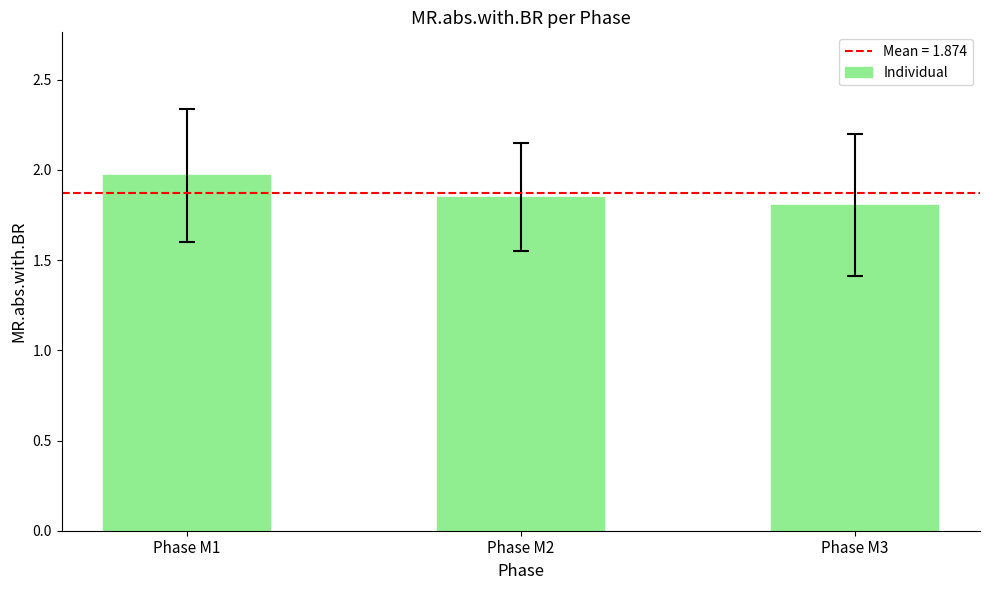

Approximately how many times larger is the value at Phase M2 compared to Phase M1?

0.9